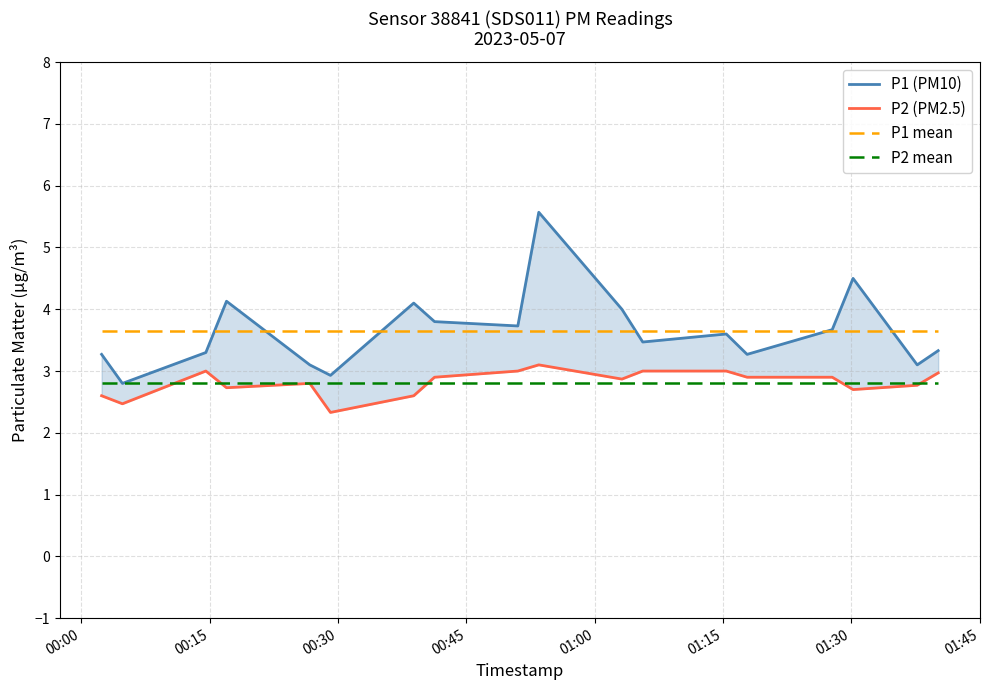

True or false: P2 mean has more than 0 points higher than both neighbors.

False